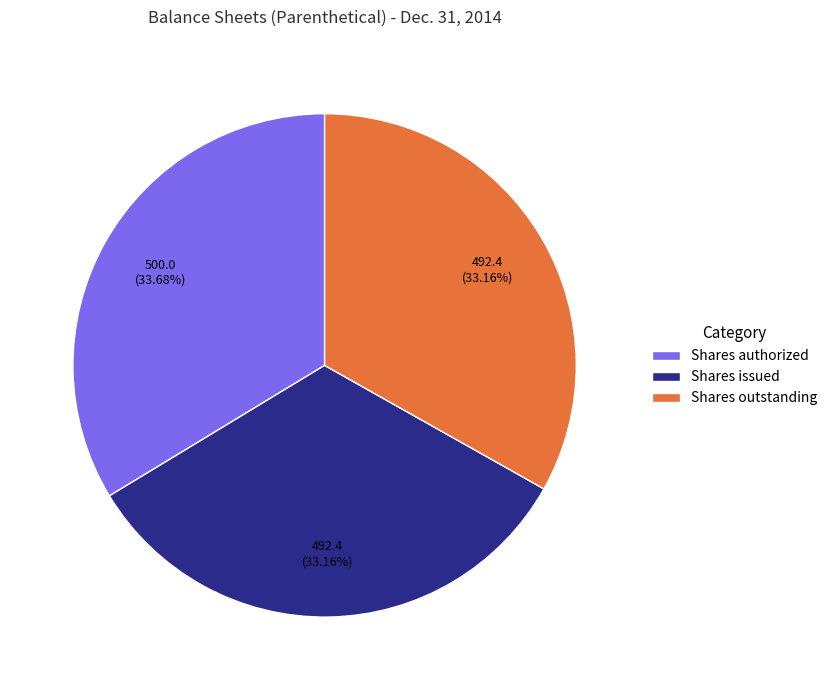

To the nearest percent, what is the combined percentage of Shares issued and Shares authorized?

67%